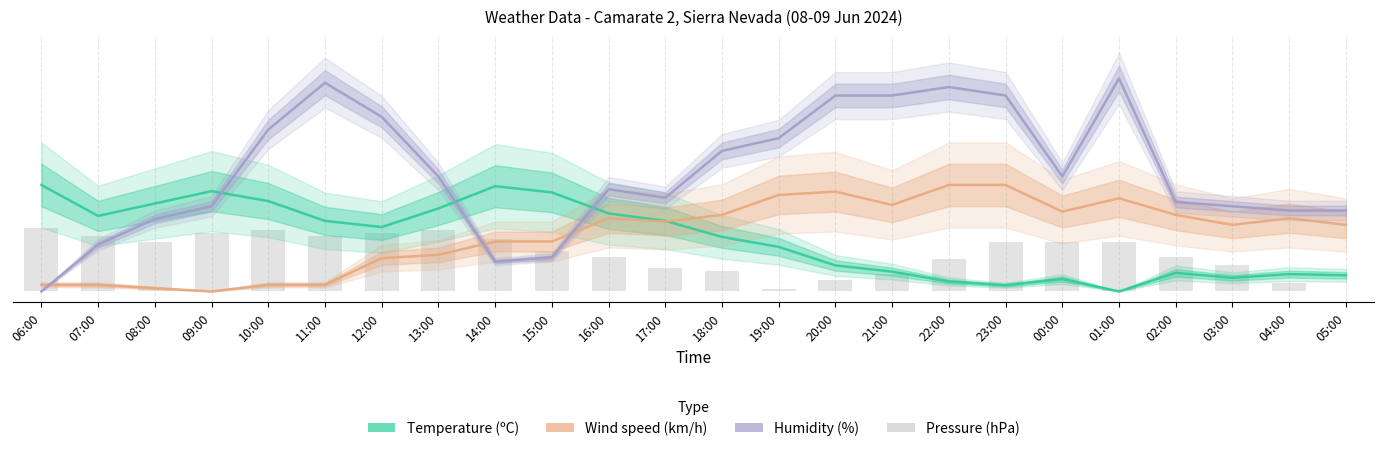

Which category has the lowest value across all series?

01:00